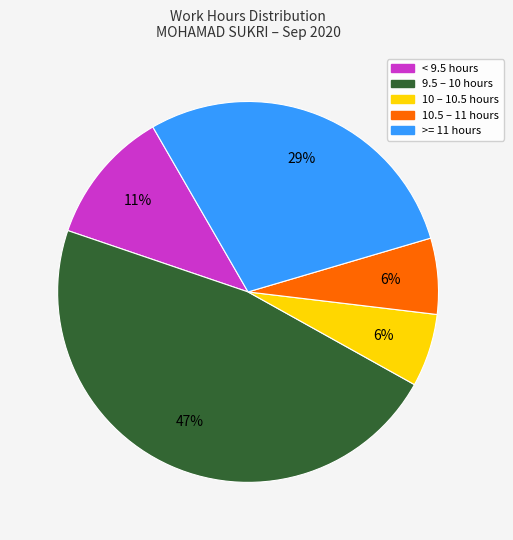

Count the number of slices in the pie.

5